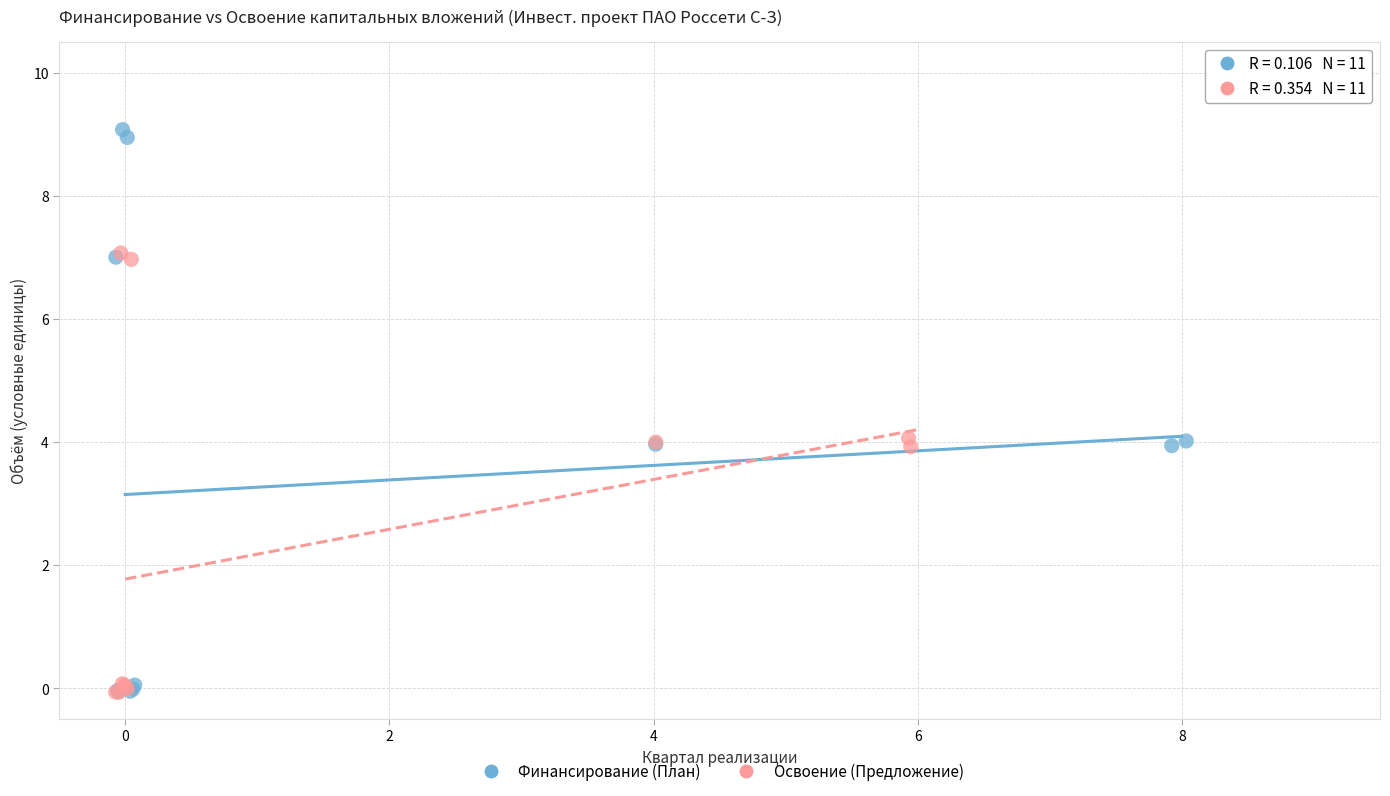

Which series has the largest Y range (max minus min)?

Финансирование (План)